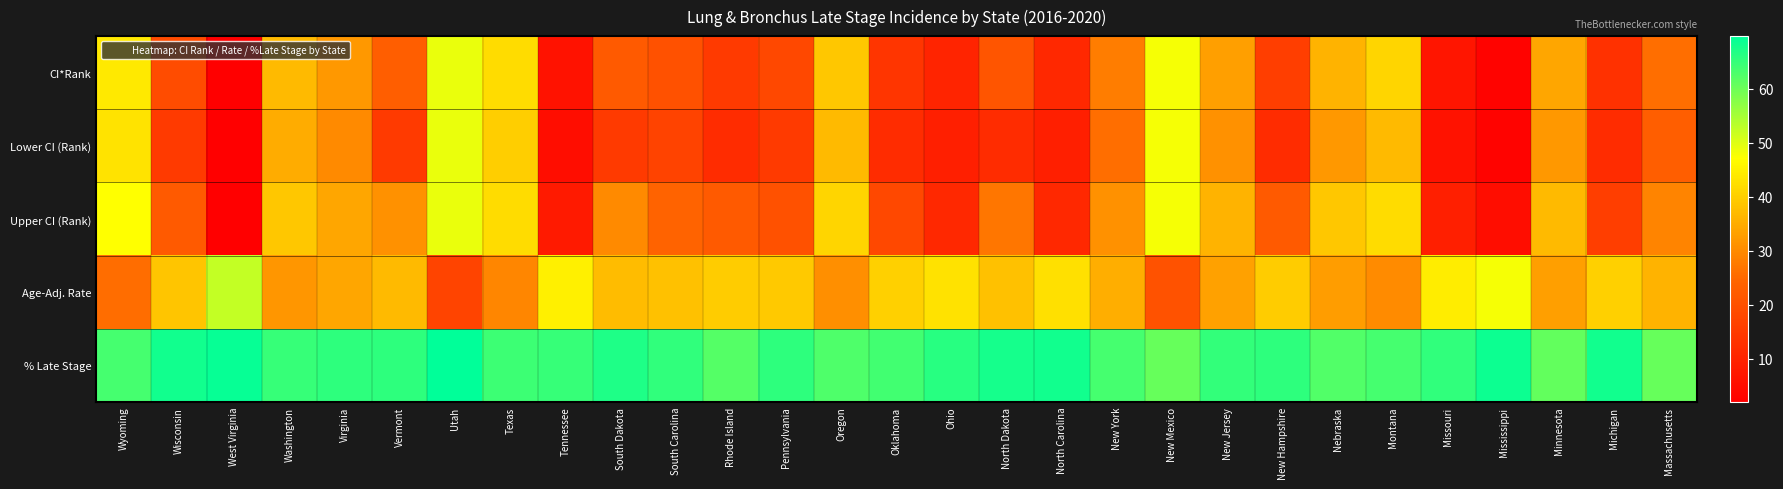

Reading left to right, extract all data points from this chart.

CI*Rank: Wyoming=44.0	Wisconsin=19.0	West Virginia=2.0	Washington=37.0	Virginia=32.0	Vermont=23.0	Utah=49.0	Texas=42.0	Tennessee=6.0	South Dakota=22.0	South Carolina=20.0	Rhode Island=15.0	Pennsylvania=18.0	Oregon=39.0	Oklahoma=14.0	Ohio=10.0	North Dakota=21.0	North Carolina=11.0	New York=28.0	New Mexico=48.0	New Jersey=33.0	New Hampshire=16.0	Nebraska=36.0	Montana=41.0	Missouri=7.0	Mississippi=3.0	Minnesota=34.0	Michigan=13.0	Massachusetts=26.0
Lower CI (Rank): Wyoming=43.0	Wisconsin=15.0	West Virginia=2.0	Washington=35.0	Virginia=30.0	Vermont=15.0	Utah=49.0	Texas=40.0	Tennessee=5.0	South Dakota=15.0	South Carolina=17.0	Rhode Island=12.0	Pennsylvania=15.0	Oregon=37.0	Oklahoma=12.0	Ohio=9.0	North Dakota=12.0	North Carolina=9.0	New York=26.0	New Mexico=48.0	New Jersey=31.0	New Hampshire=12.0	Nebraska=32.0	Montana=37.0	Missouri=6.0	Mississippi=3.0	Minnesota=32.0	Michigan=12.0	Massachusetts=23.0
Upper CI (Rank): Wyoming=47.0	Wisconsin=22.0	West Virginia=2.0	Washington=39.0	Virginia=34.0	Vermont=31.0	Utah=49.0	Texas=42.0	Tennessee=8.0	South Dakota=30.0	South Carolina=24.0	Rhode Island=22.0	Pennsylvania=20.0	Oregon=41.0	Oklahoma=18.0	Ohio=11.0	North Dakota=27.0	North Carolina=11.0	New York=31.0	New Mexico=48.0	New Jersey=36.0	New Hampshire=22.0	Nebraska=39.0	Montana=42.0	Missouri=9.0	Mississippi=5.0	Minnesota=37.0	Michigan=16.0	Massachusetts=29.0
Age-Adj. Rate: Wyoming=25.6	Wisconsin=38.7	West Virginia=52.5	Washington=31.8	Virginia=34.0	Vermont=37.1	Utah=17.2	Texas=29.5	Tennessee=45.0	South Dakota=37.3	South Carolina=38.2	Rhode Island=39.8	Pennsylvania=39.2	Oregon=30.7	Oklahoma=40.2	Ohio=42.8	North Dakota=38.0	North Carolina=42.6	New York=35.2	New Mexico=20.3	New Jersey=33.4	New Hampshire=39.6	Nebraska=32.7	Montana=30.1	Missouri=44.4	Mississippi=47.9	Minnesota=33.1	Michigan=40.3	Massachusetts=36.0
% Late Stage: Wyoming=63.5	Wisconsin=68.0	West Virginia=69.1	Washington=64.9	Virginia=65.7	Vermont=65.6	Utah=69.7	Texas=64.4	Tennessee=64.8	South Dakota=66.9	South Carolina=65.4	Rhode Island=62.2	Pennsylvania=65.7	Oregon=62.7	Oklahoma=63.8	Ohio=66.2	North Dakota=67.6	North Carolina=68.0	New York=63.6	New Mexico=60.5	New Jersey=65.2	New Hampshire=65.5	Nebraska=62.3	Montana=63.6	Missouri=65.3	Mississippi=68.6	Minnesota=60.8	Michigan=67.9	Massachusetts=60.7